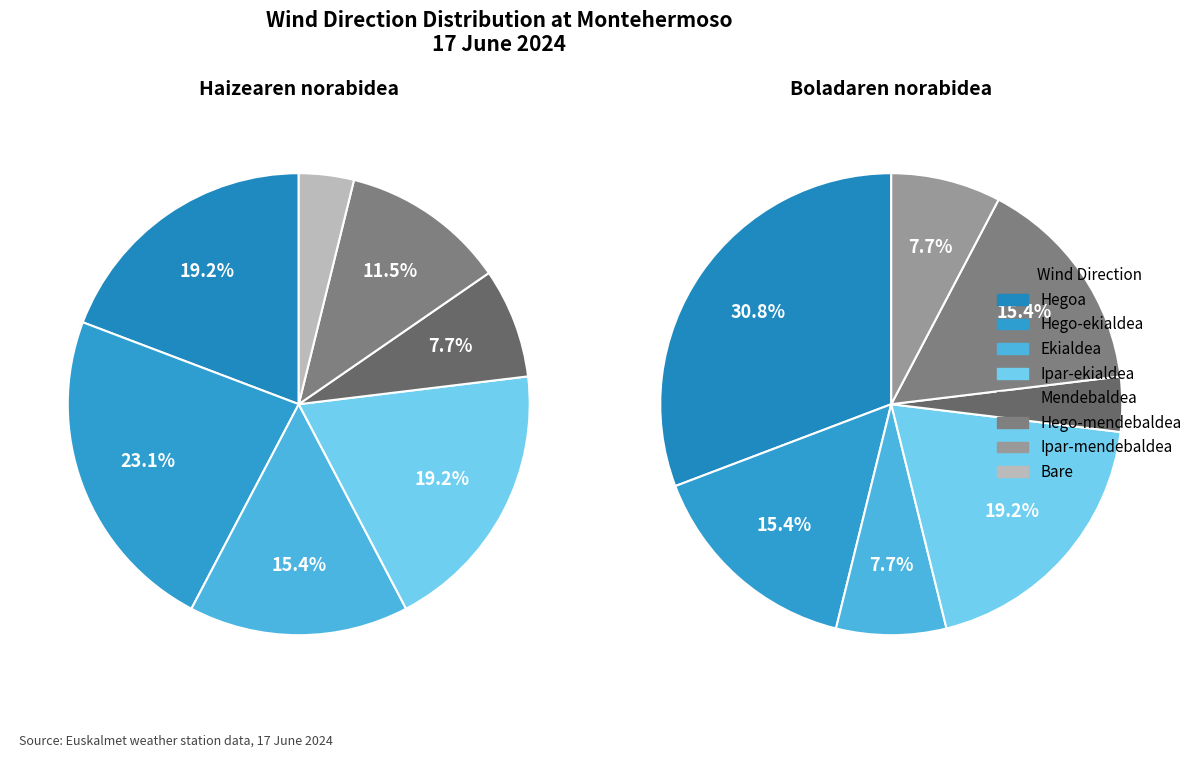

To the nearest percent, what percentage of the pie is Mendebaldea?

6%